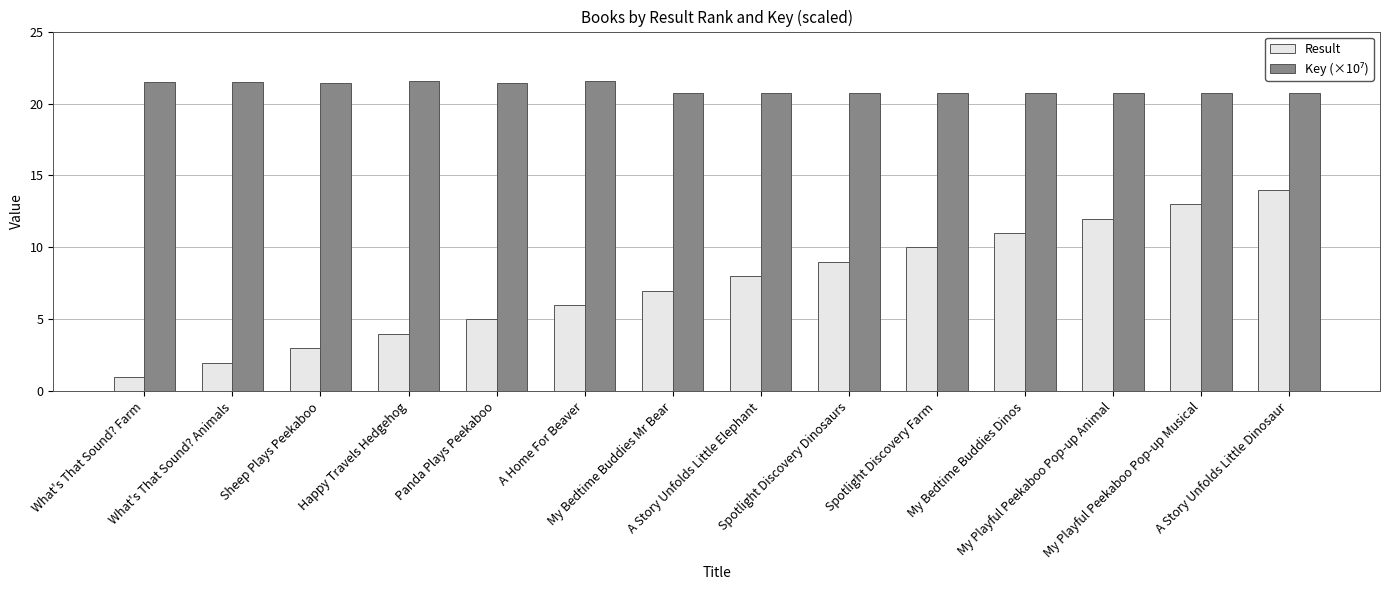

Is it true that Result equals 1.4 at Happy Travels Hedgehog?

False